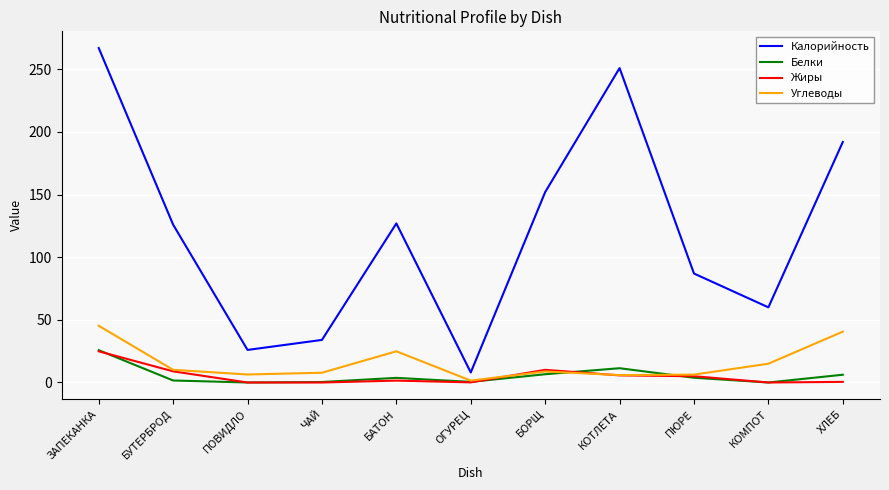

At which category does Углеводы reach its first local peak?

БАТОН